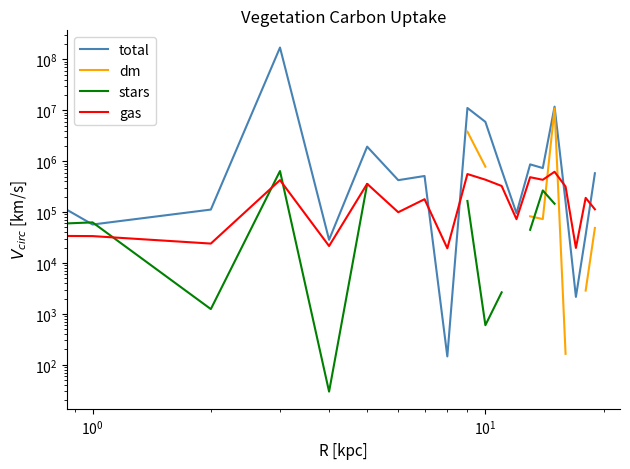

What is the label of the 1st point from the right?

19